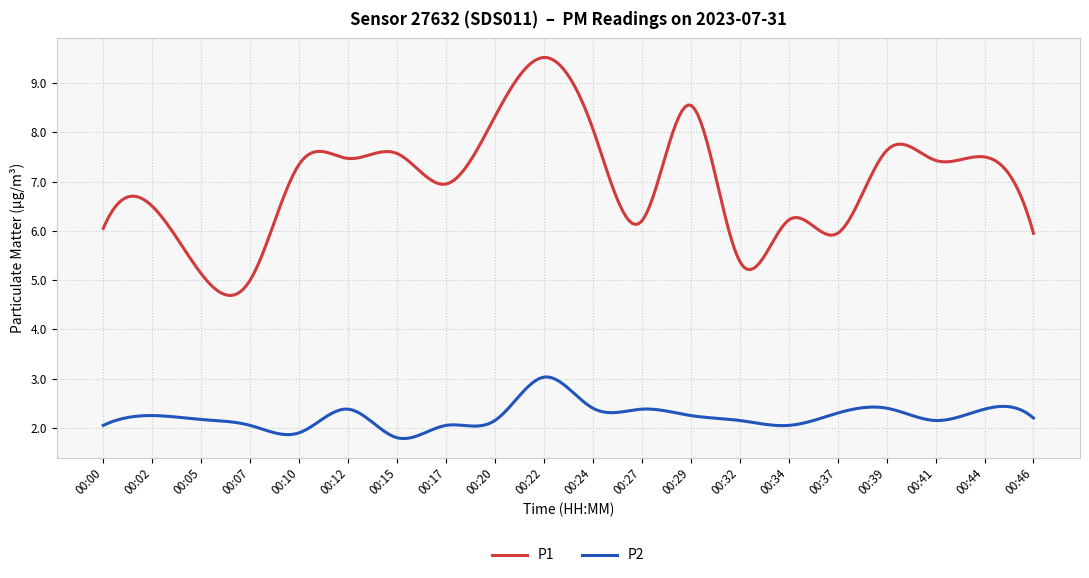

What is the minimum value shown in the chart?

1.8